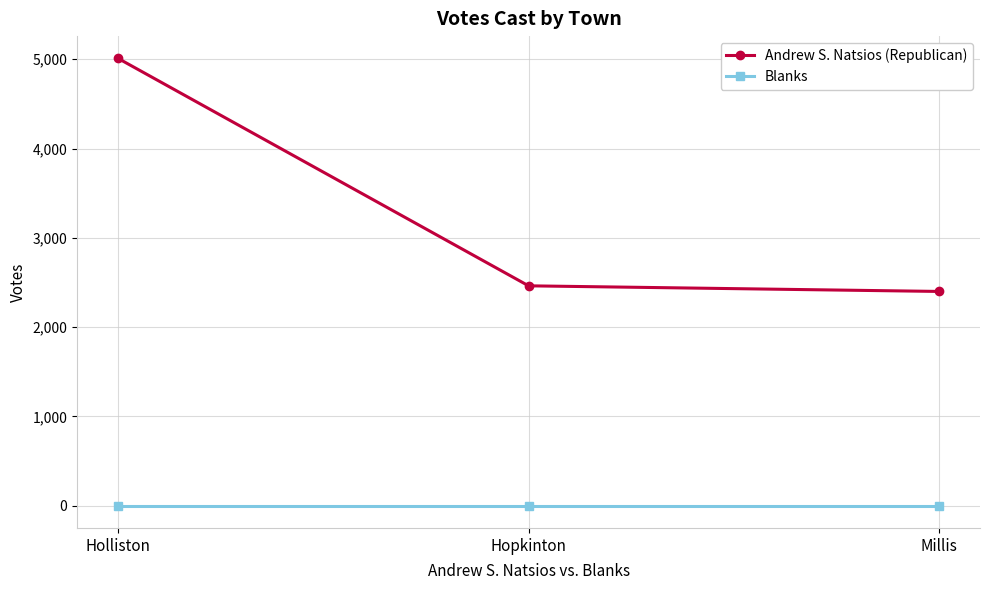

What is the label of the 1st point from the left?

Holliston